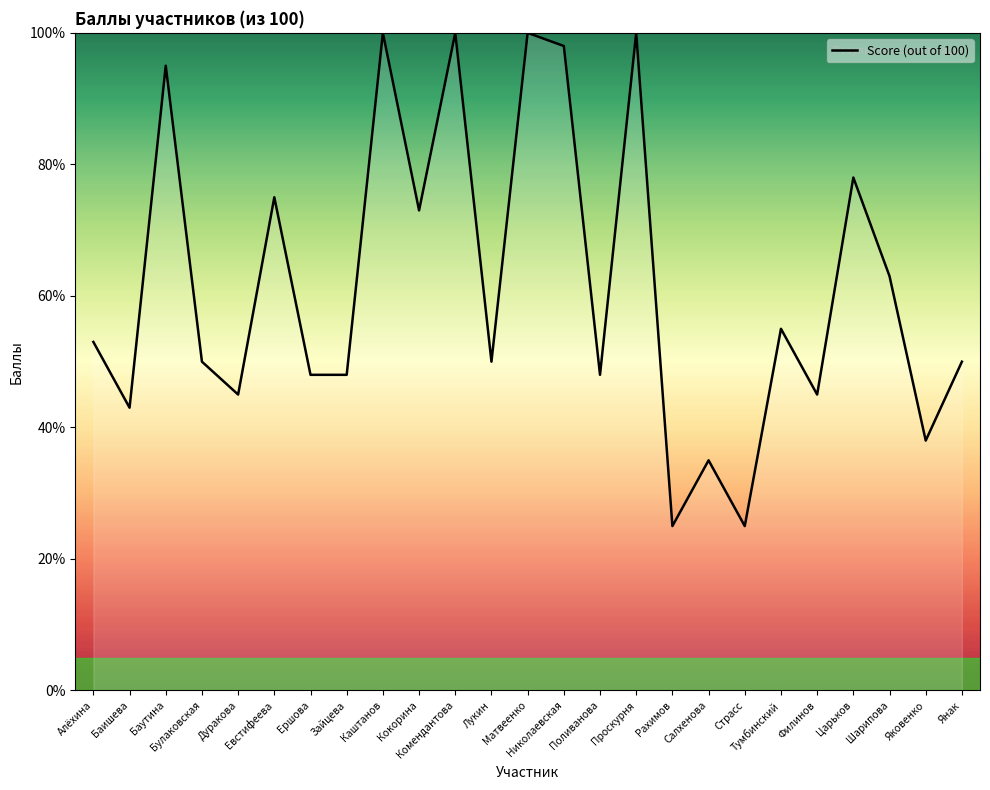

What is the maximum value shown in the chart?

100